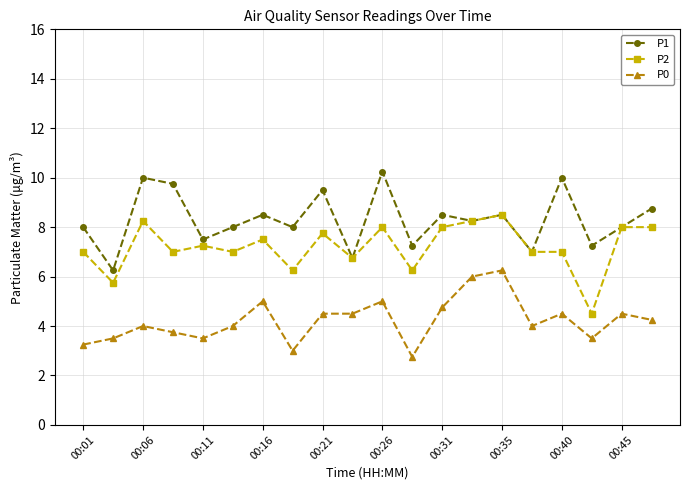

Which series has the largest total across all categories?

P1